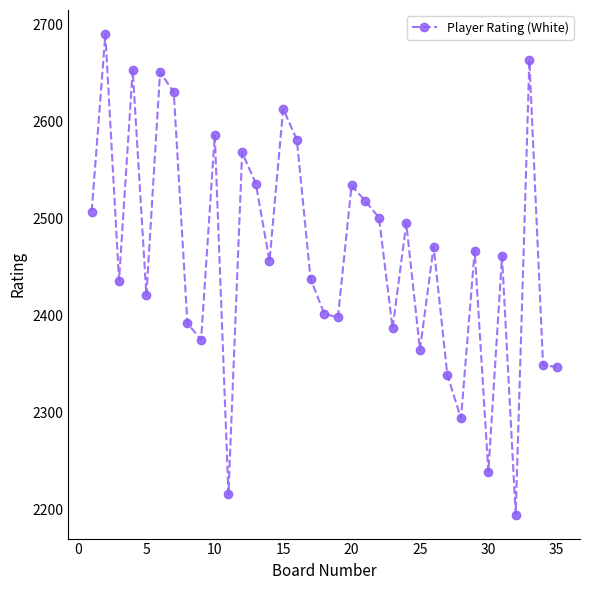

What is the value of the 14th point from the left?

2456